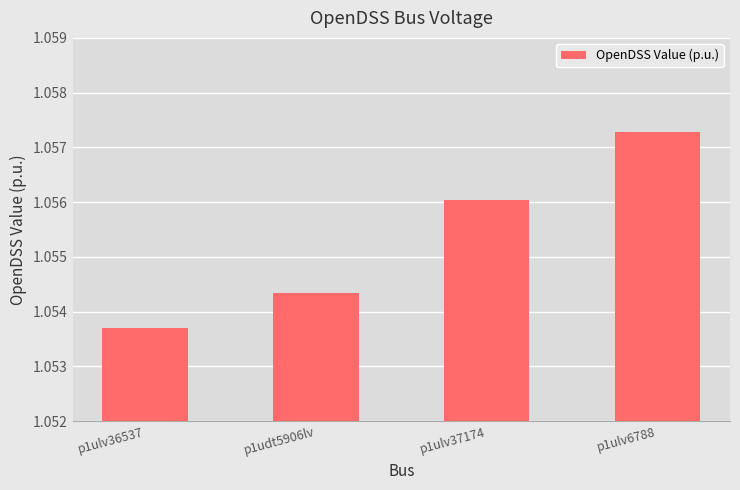

What is the label of the 4th bar from the right?

p1ulv36537